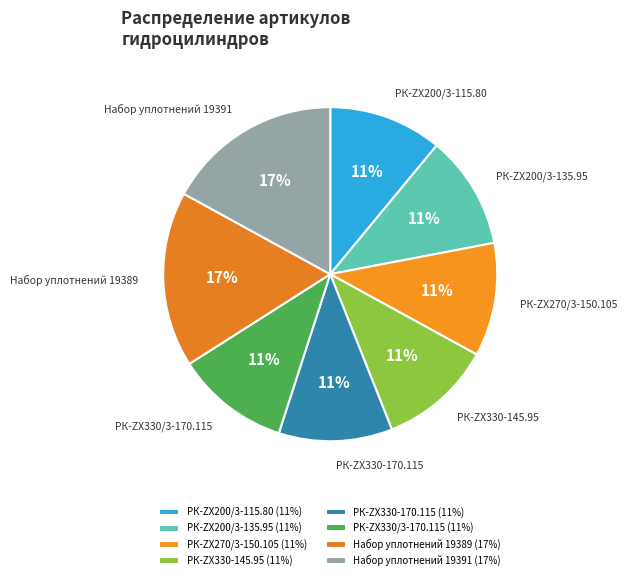

To the nearest percent, what is the combined percentage of РК-ZX200/3-115.80 and РК-ZX270/3-150.105?

22%